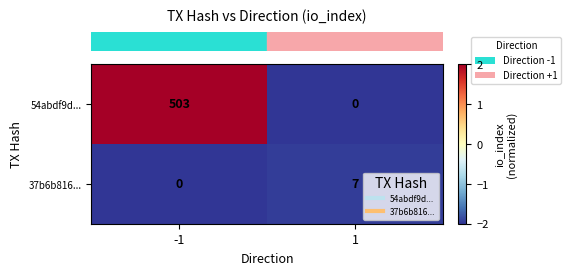

How many series are shown in this chart?

2